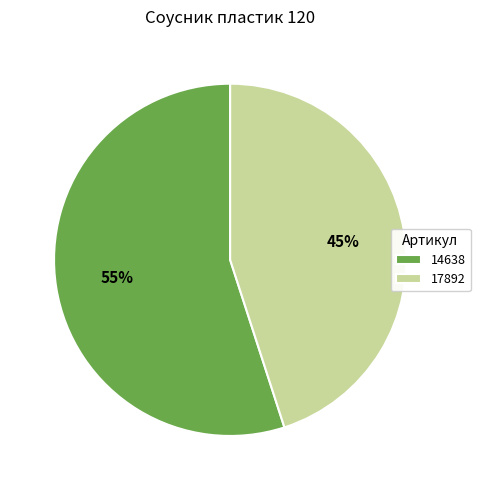

Is the sum of 14638 and 17892 greater than half?

Yes